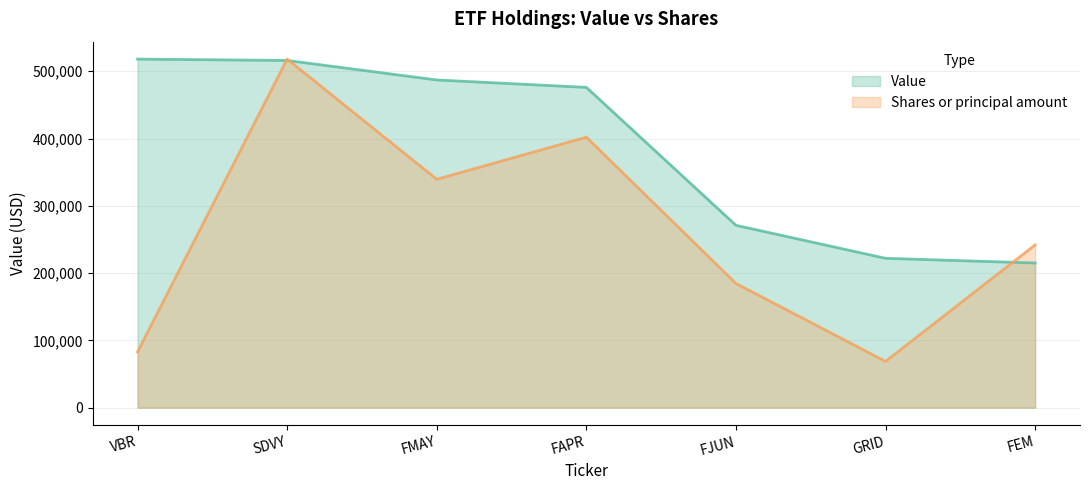

What is the approximate value of Value at VBR?

518000.0